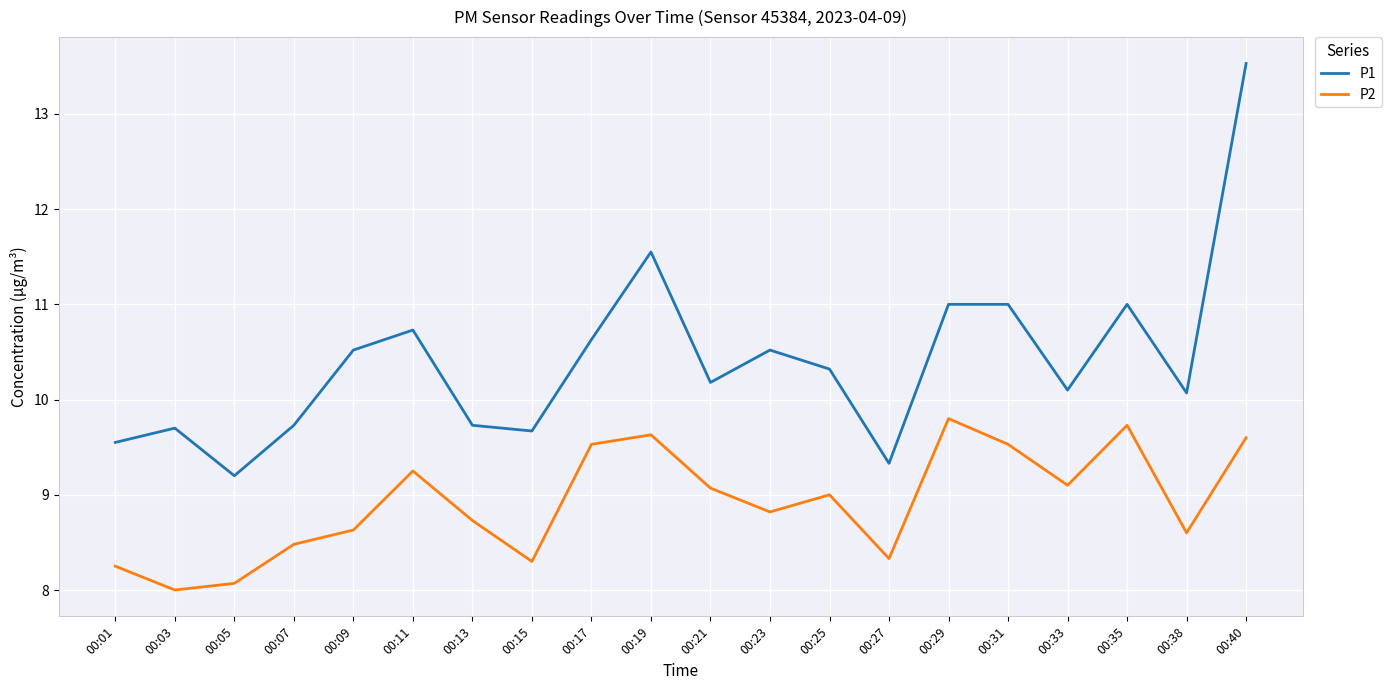

Where is P2 nearest to the value 8?

00:03